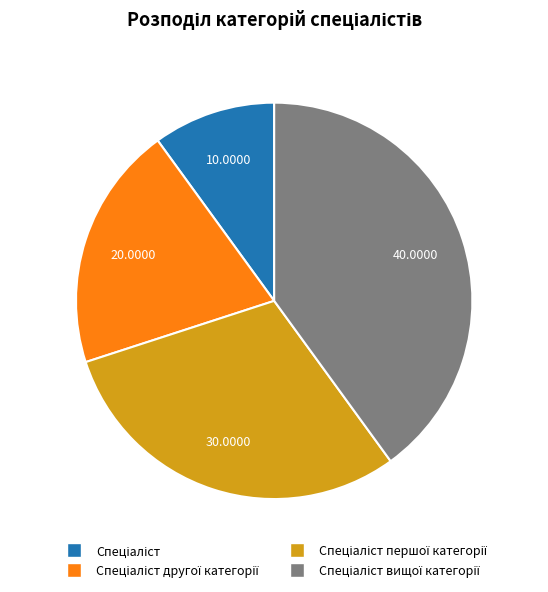

Does any single category account for the majority?

No